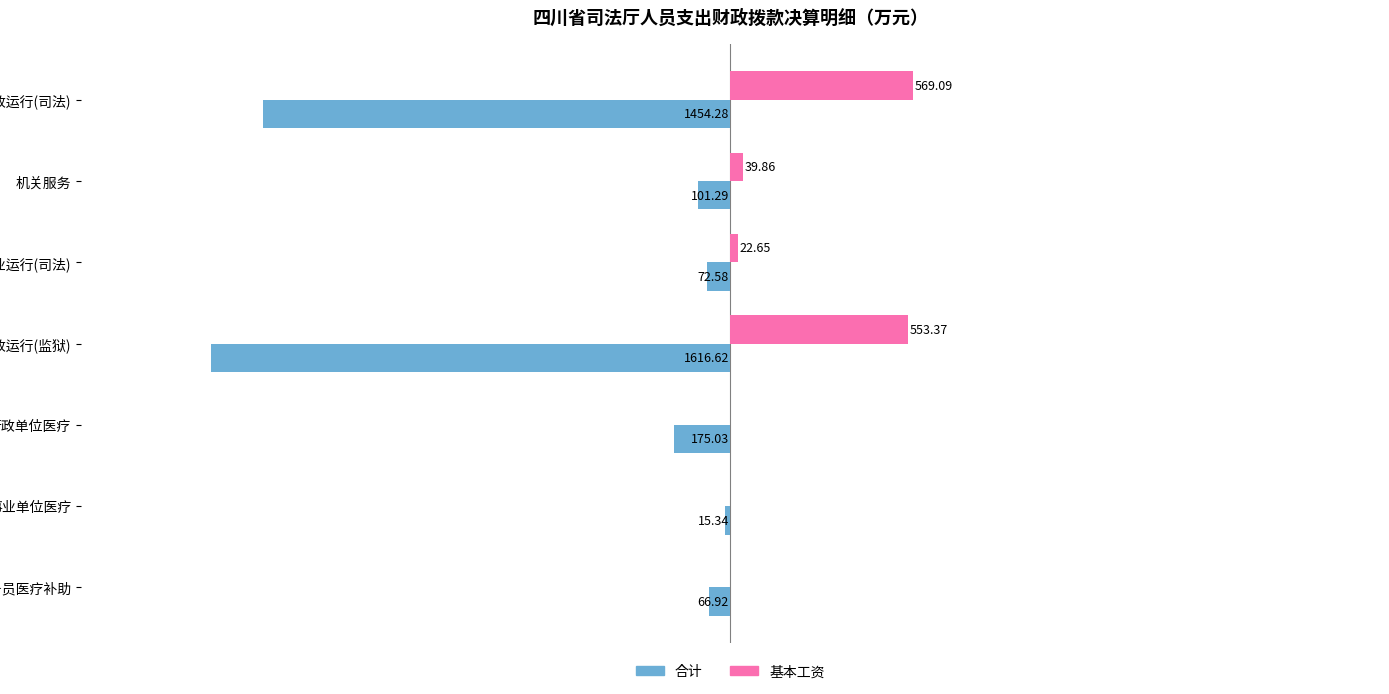

What are all the series names shown in the legend?

合计, 基本工资